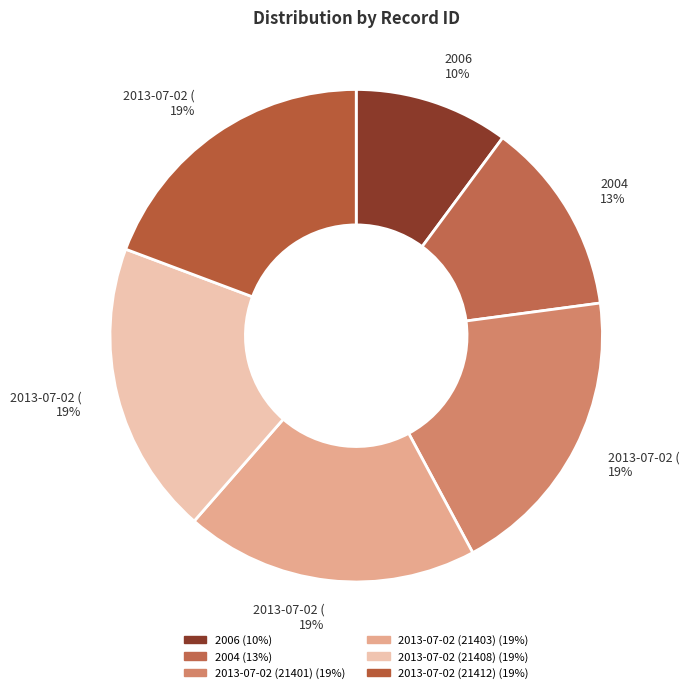

What percentage is the 2013-07-02 (21401) slice, to the nearest percent?

19%